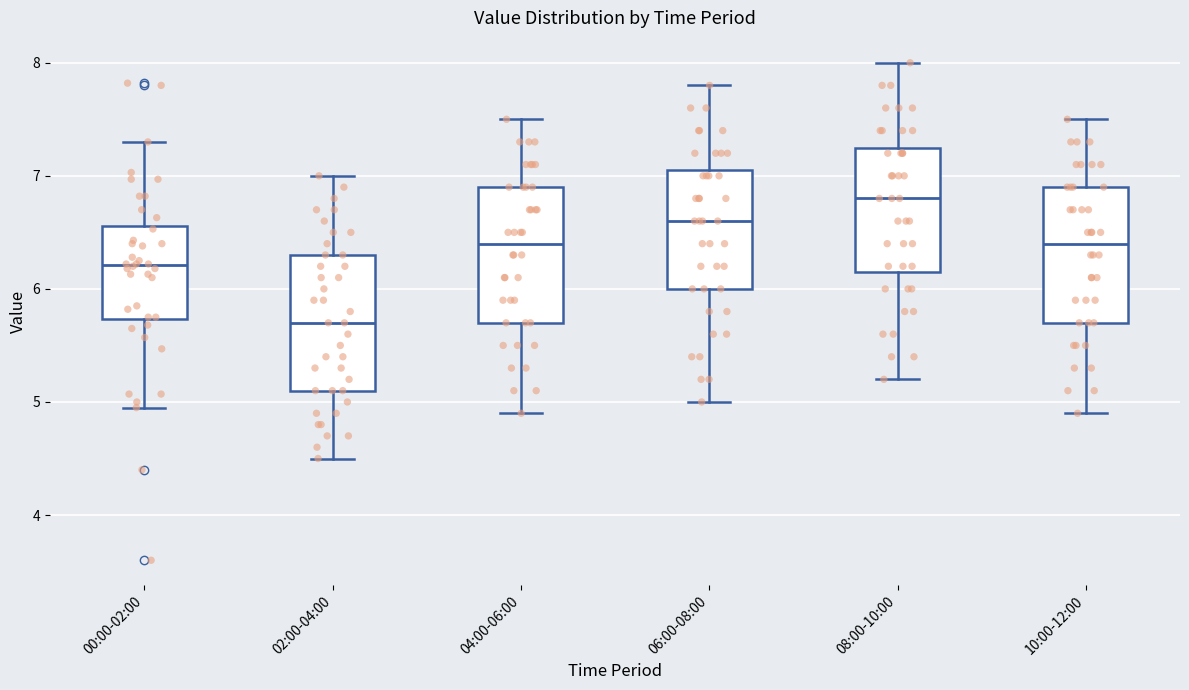

Reading left to right, read every box against the y-axis: the position of its median line, the range the box covers, and the ends of its whiskers. The values are not printed on the chart, so give them approximately, as read against the axis.

00:00-02:00: median 6.2, box 5.7 to 6.6, whiskers 5.0 to 7.3
02:00-04:00: median 5.7, box 5.1 to 6.3, whiskers 4.5 to 7.0
04:00-06:00: median 6.4, box 5.7 to 6.9, whiskers 4.9 to 7.5
06:00-08:00: median 6.6, box 6.0 to 7.1, whiskers 5.0 to 7.8
08:00-10:00: median 6.8, box 6.2 to 7.3, whiskers 5.2 to 8.0
10:00-12:00: median 6.4, box 5.7 to 6.9, whiskers 4.9 to 7.5